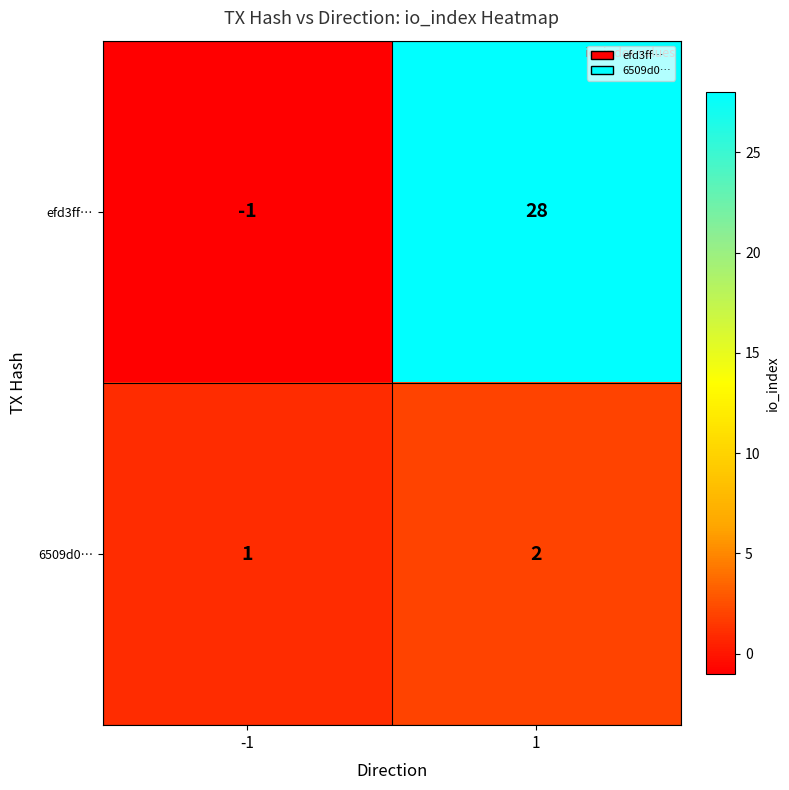

Which series has the largest total across all categories?

efd3ff…